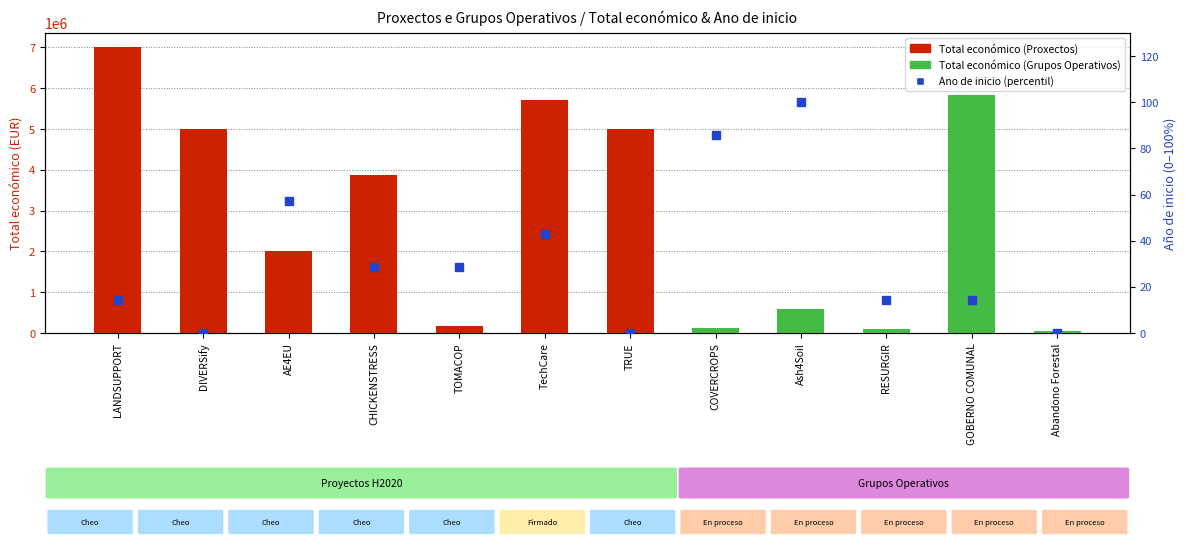

Which series has the largest total across all categories?

Total económico